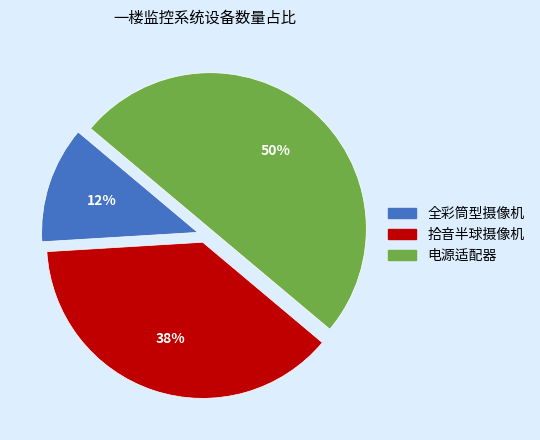

Does 拾音半球摄像机 account for over 50% of the chart?

No